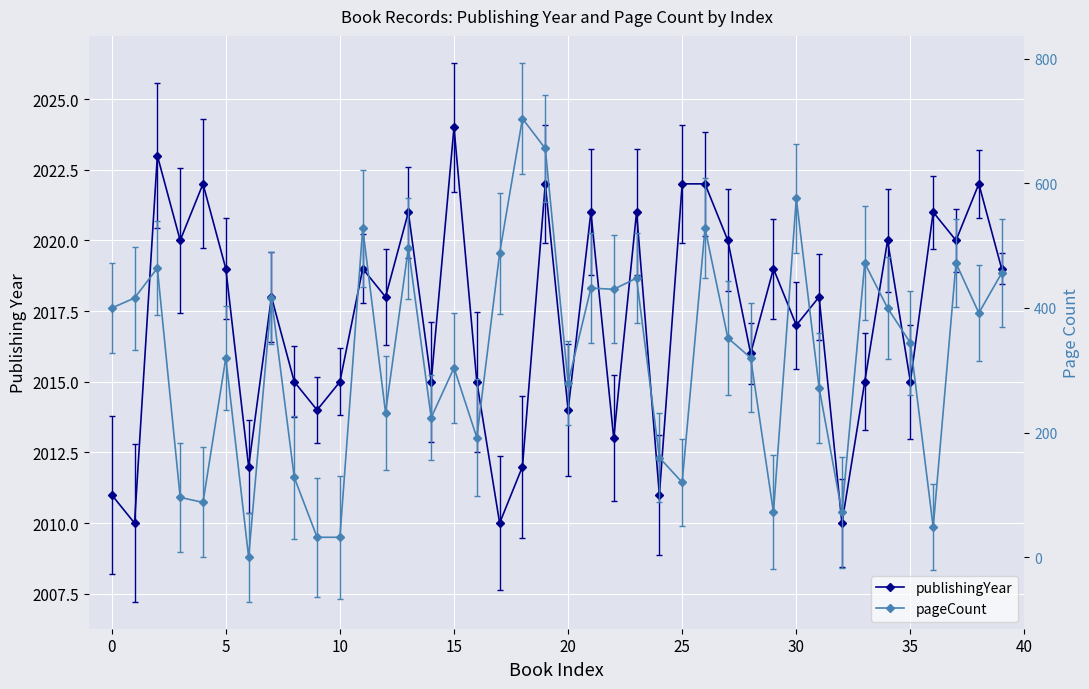

Which series has the widest spread of values?

pageCount